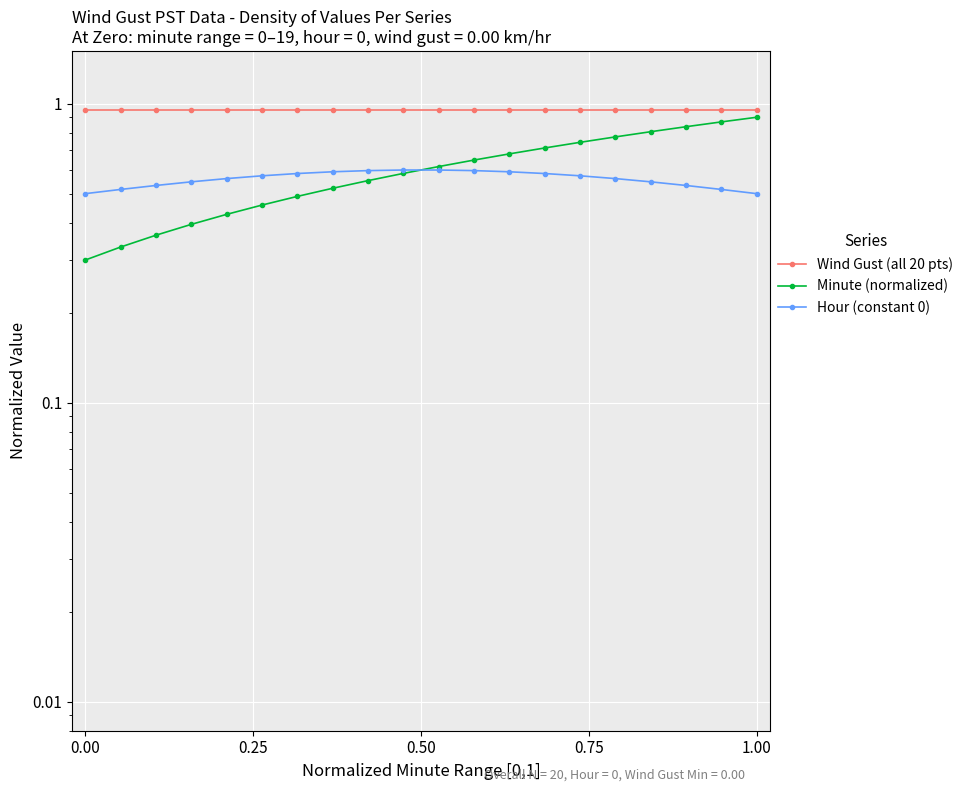

What is the average value of the Minute (normalized) series?

0.6